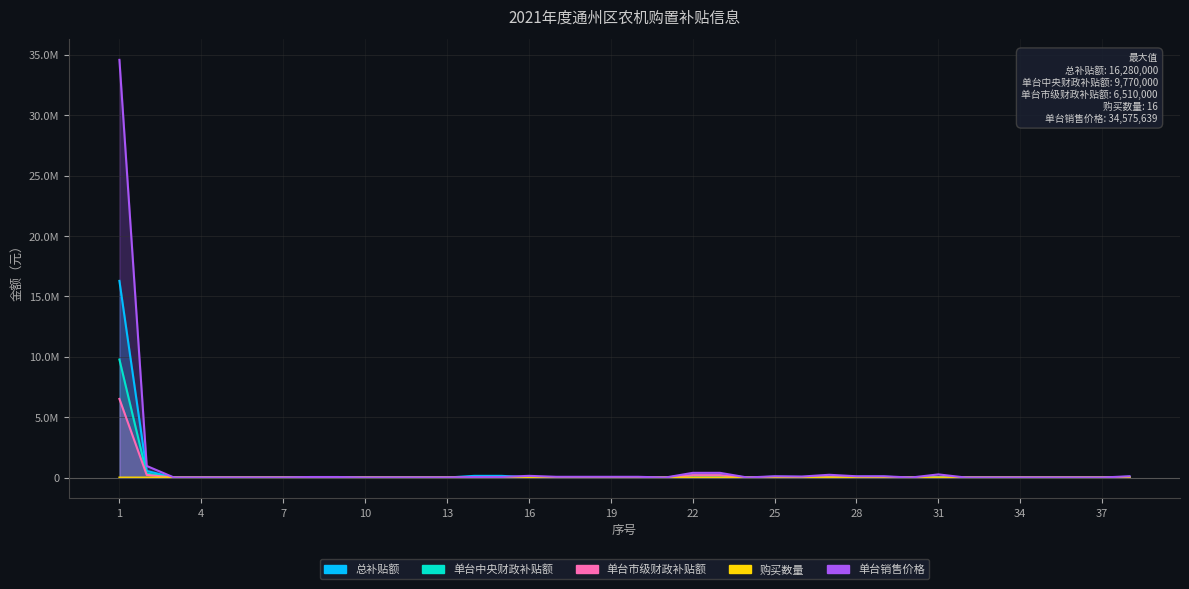

At which category does the chart reach its minimum across all series?

22